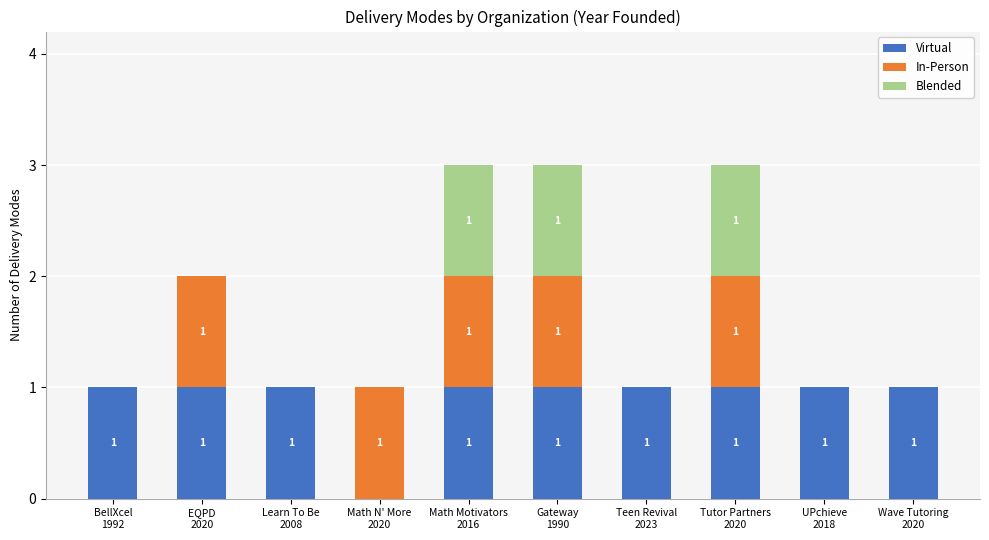

What is the sum of all Virtual values?

9